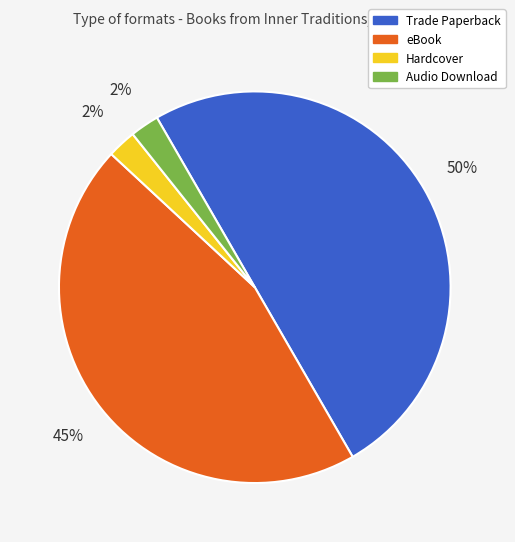

To the nearest percent, what is the difference between the Trade Paperback and Audio Download slice percentages?

48%